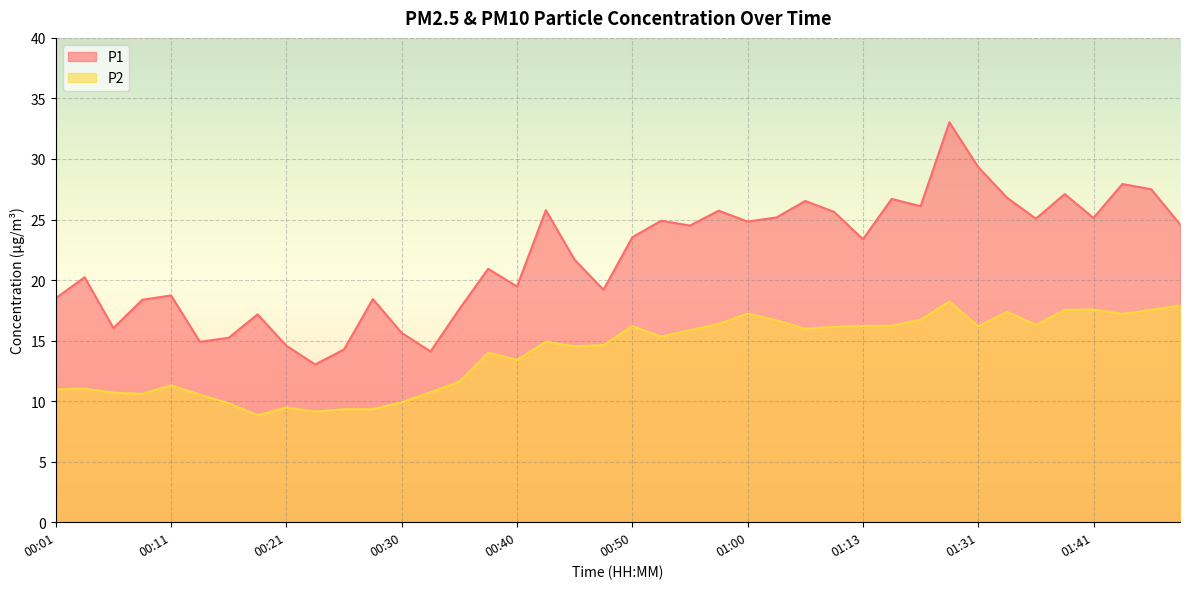

Reading left to right, list all the values displayed in this chart.

P1: 18.5	20.2	16.0	18.4	18.7	14.9	15.2	17.2	14.6	13.0	14.3	18.4	15.6	14.1	17.6	20.9	19.5	25.8	21.7	19.2	23.5	24.9	24.5	25.7	24.8	25.2	26.5	25.6	23.4	26.7	26.1	33.0	29.3	26.8	25.1	27.1	25.1	27.9	27.5	24.6
P2: 11.0	11.0	10.7	10.6	11.3	10.5	9.8	8.8	9.5	9.1	9.3	9.3	9.9	10.7	11.6	14.0	13.4	14.9	14.5	14.6	16.2	15.3	15.9	16.4	17.2	16.7	16.0	16.1	16.2	16.2	16.7	18.2	16.2	17.4	16.3	17.5	17.6	17.2	17.5	17.9